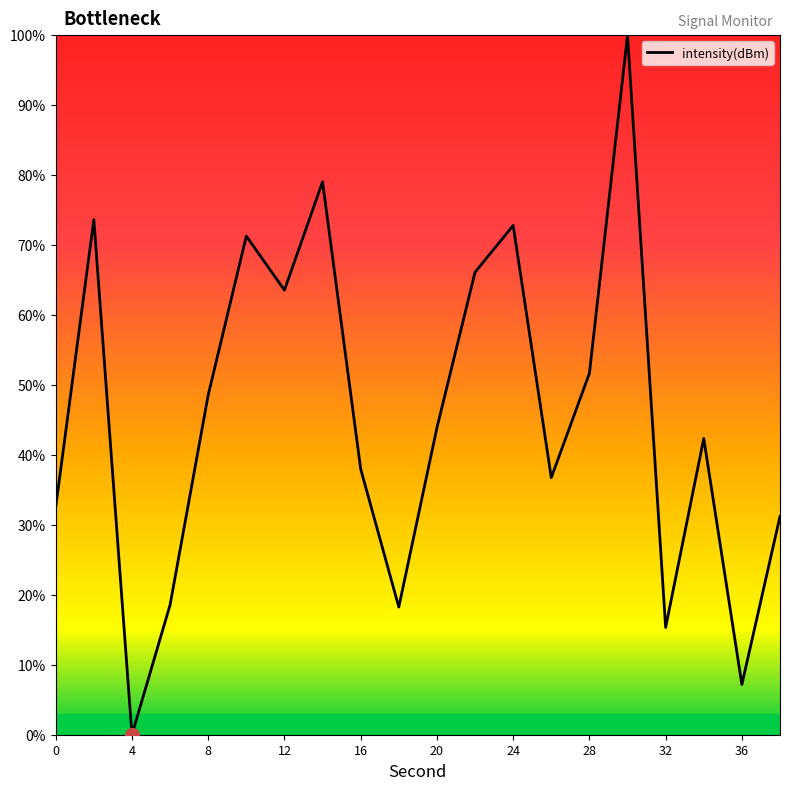

What is the difference between the maximum and minimum values?

100.0